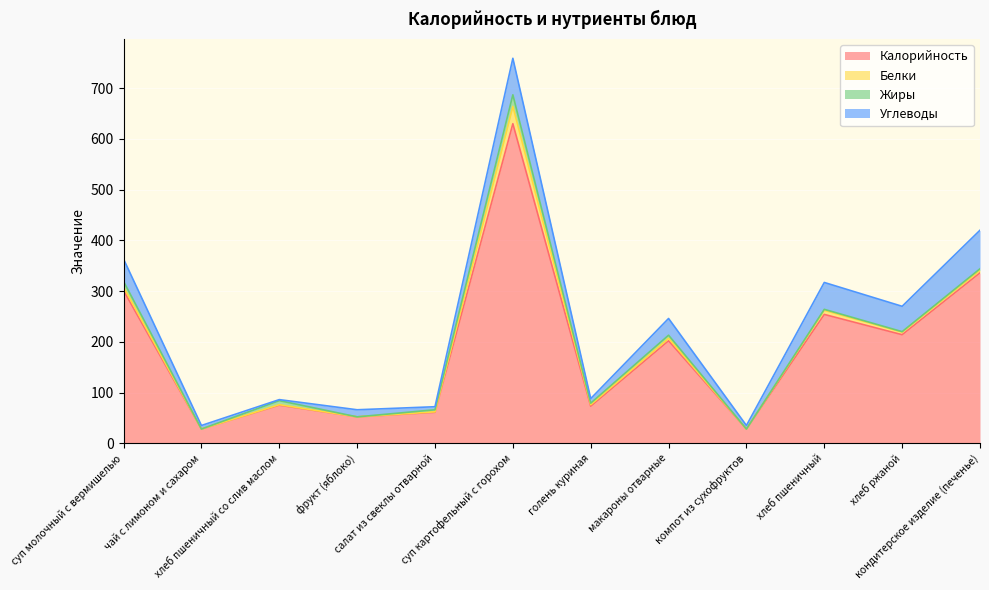

What position from the right is суп молочный с вермишелью?

12